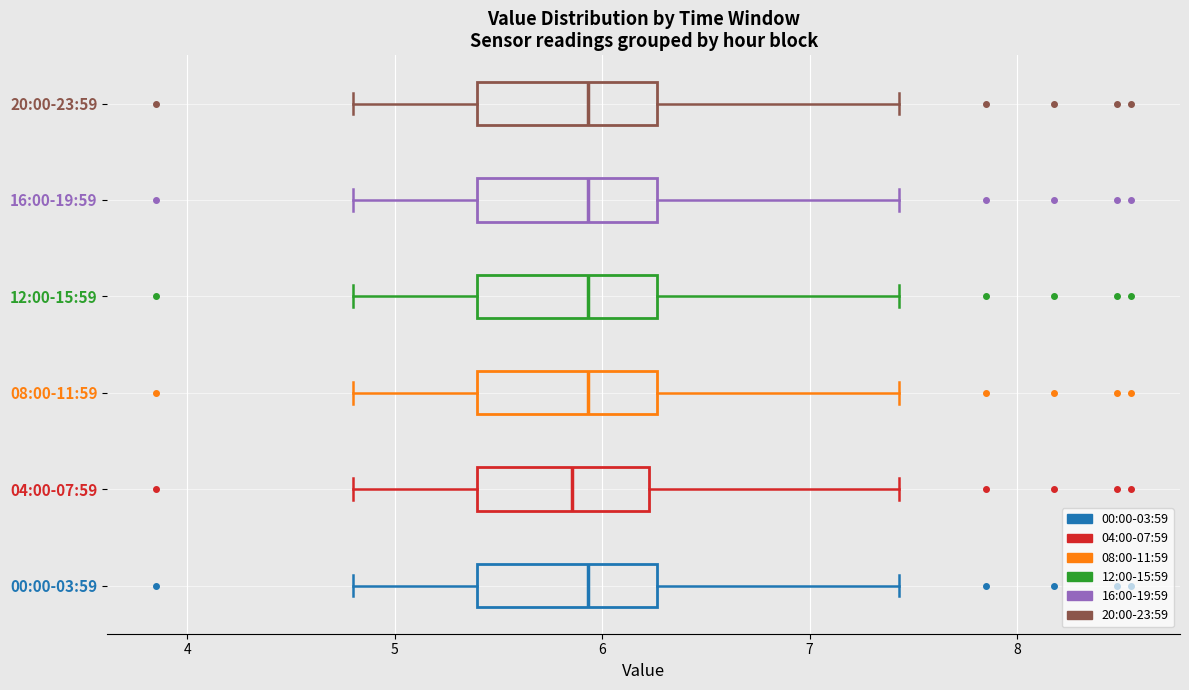

Reading bottom to top, transcribe this box plot: for each box, give where its median line is, the range the box spans, and where its two whiskers end, as read against the x-axis. The values are not printed on the chart, so give them approximately, as read against the axis.

00:00-03:59: median 5.9, box 5.4 to 6.3, whiskers 4.8 to 7.4
04:00-07:59: median 5.9, box 5.4 to 6.2, whiskers 4.8 to 7.4
08:00-11:59: median 5.9, box 5.4 to 6.3, whiskers 4.8 to 7.4
12:00-15:59: median 5.9, box 5.4 to 6.3, whiskers 4.8 to 7.4
16:00-19:59: median 5.9, box 5.4 to 6.3, whiskers 4.8 to 7.4
20:00-23:59: median 5.9, box 5.4 to 6.3, whiskers 4.8 to 7.4